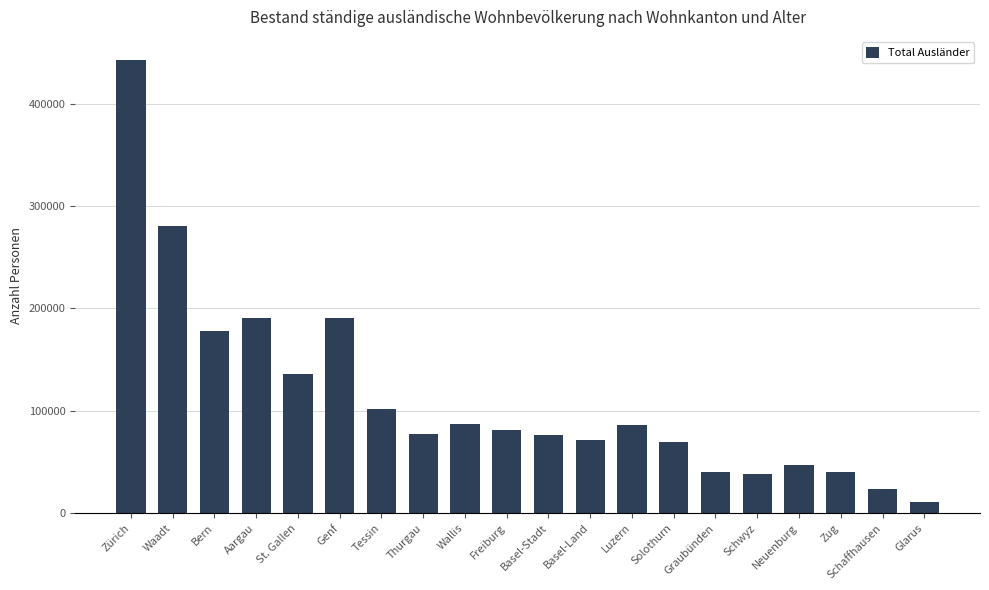

What value does the data have at Zug, to the nearest 100?

39800